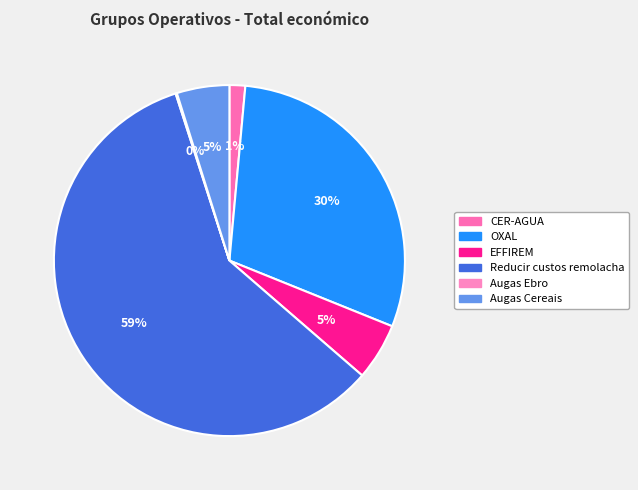

Rank the categories by value from lowest to highest.

Augas Ebro, CER-AGUA, Augas Cereais, EFFIREM, OXAL, Reducir custos remolacha